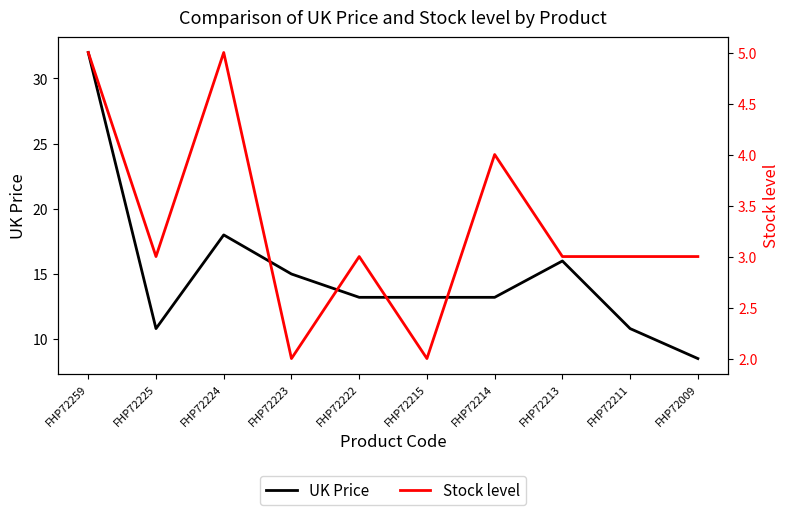

List the labels in order of Stock level value, smallest first.

FHP72223, FHP72215, FHP72225, FHP72222, FHP72213, FHP72211, FHP72009, FHP72214, FHP72259, FHP72224